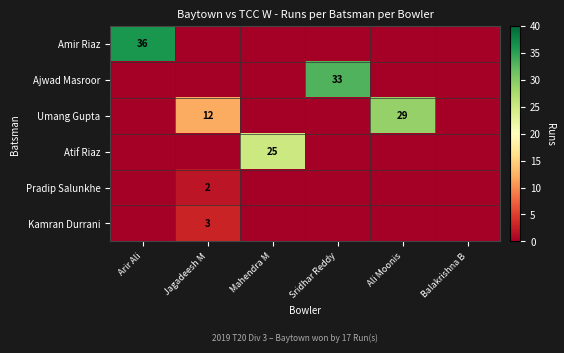

Is it true that Atif Riaz equals 25 at Mahendra M?

True